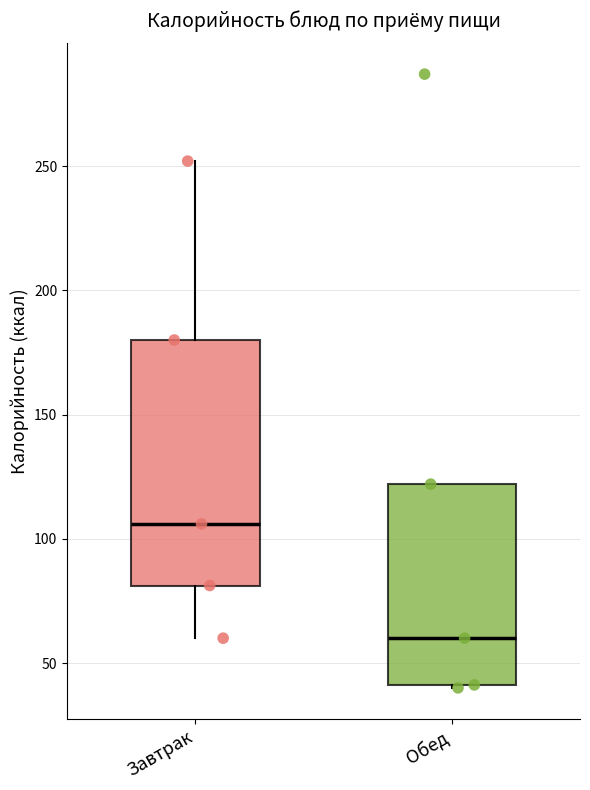

Reading left to right, read every box against the y-axis: the position of its median line, the range the box covers, and the ends of its whiskers. The values are not printed on the chart, so give them approximately, as read against the axis.

Завтрак: median 105, box 80 to 180, whiskers 60 to 250
Обед: median 60, box 40 to 120, whiskers 40 to 120